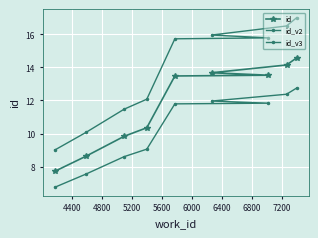

Between 5200 and 6000, which is larger?

6000